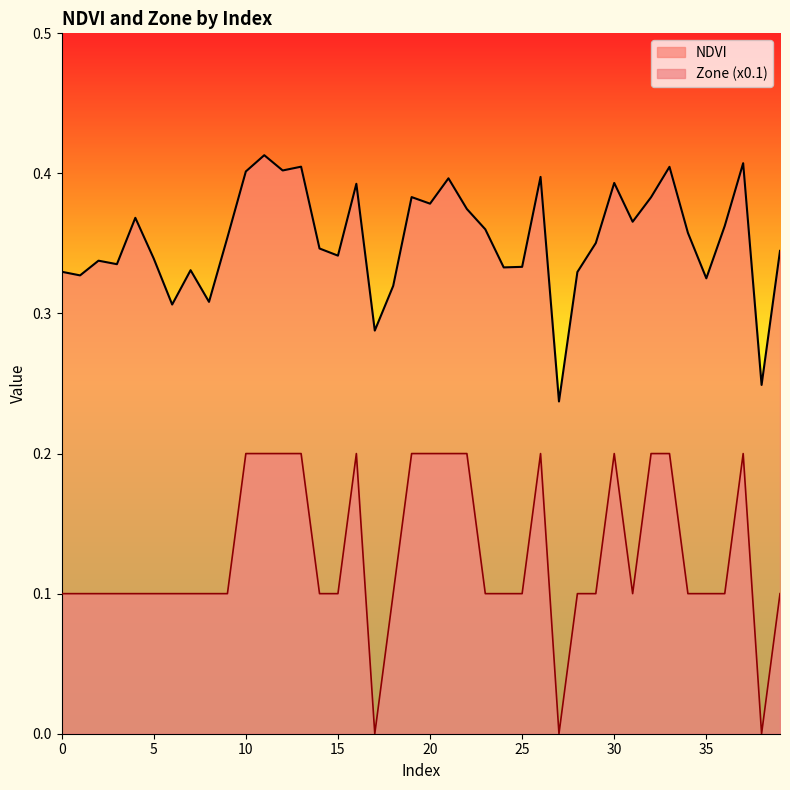

The Zone series shows 0.0 at 28. True or false?

False